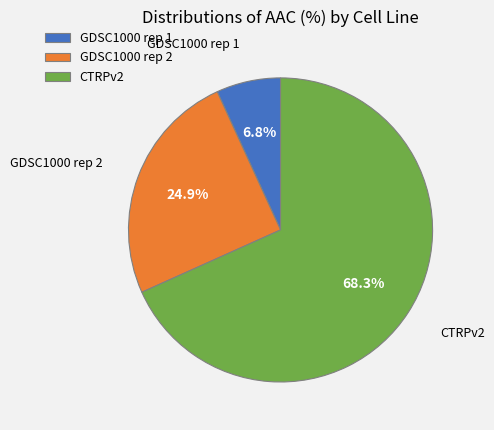

Is GDSC1000 rep 2 the majority of the pie?

No